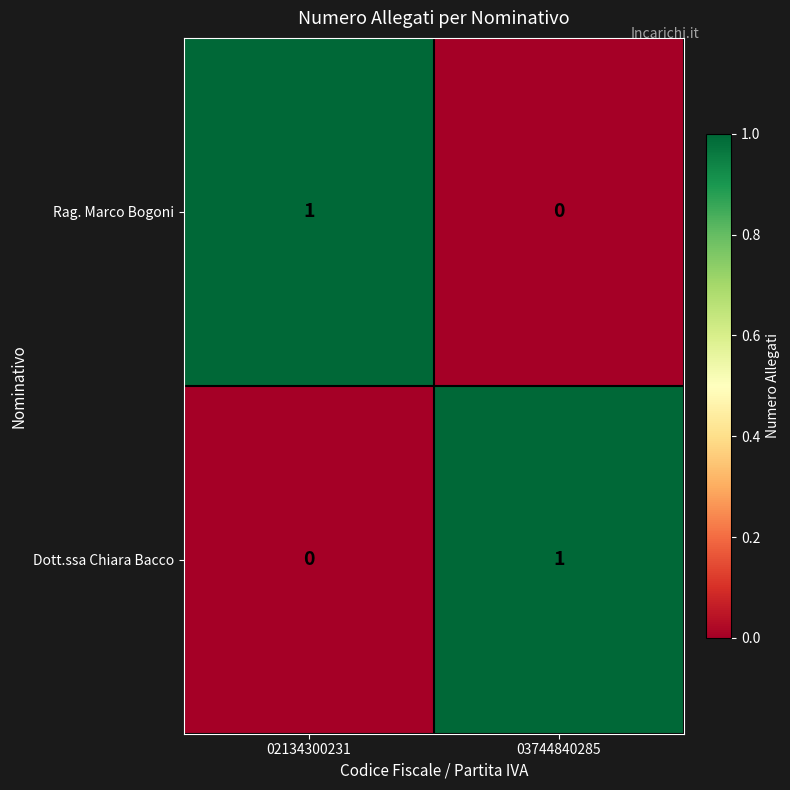

Reading left to right, list all the values displayed in this chart.

Rag. Marco Bogoni: 1	0
Dott.ssa Chiara Bacco: 0	1